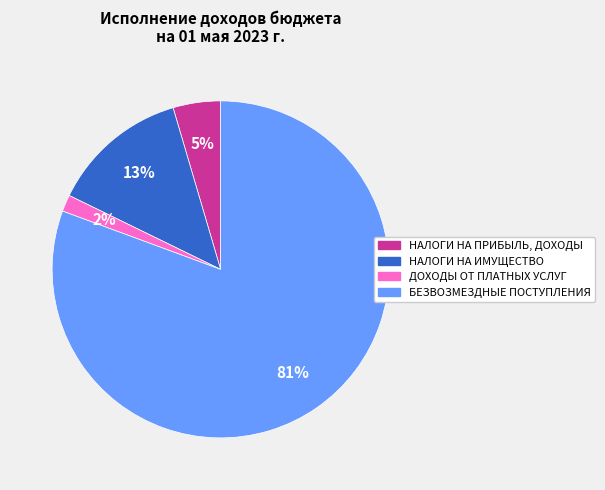

Is the sum of НАЛОГИ НА ПРИБЫЛЬ, ДОХОДЫ and БЕЗВОЗМЕЗДНЫЕ ПОСТУПЛЕНИЯ greater than half?

Yes